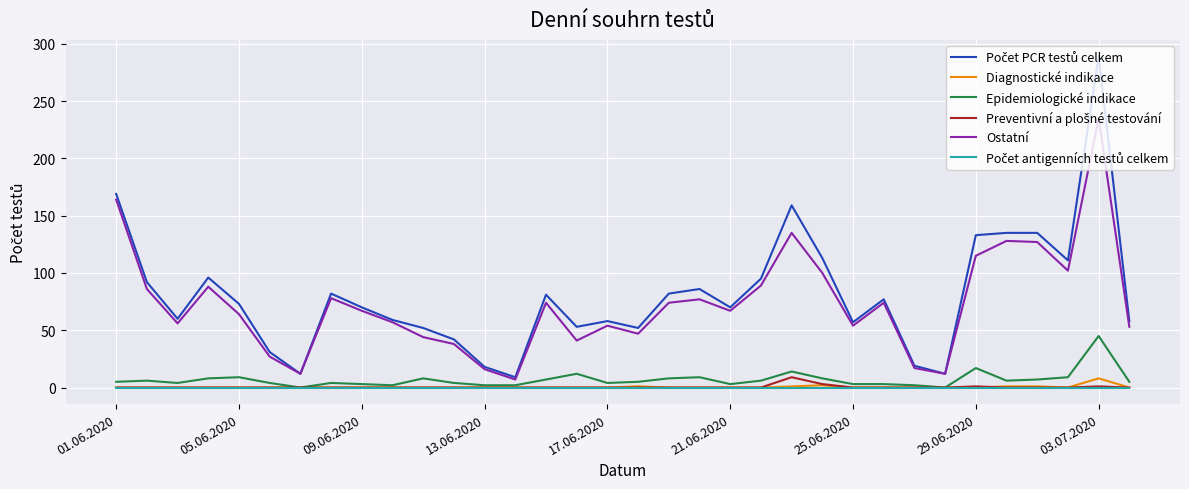

What is the maximum value shown in the chart?

289